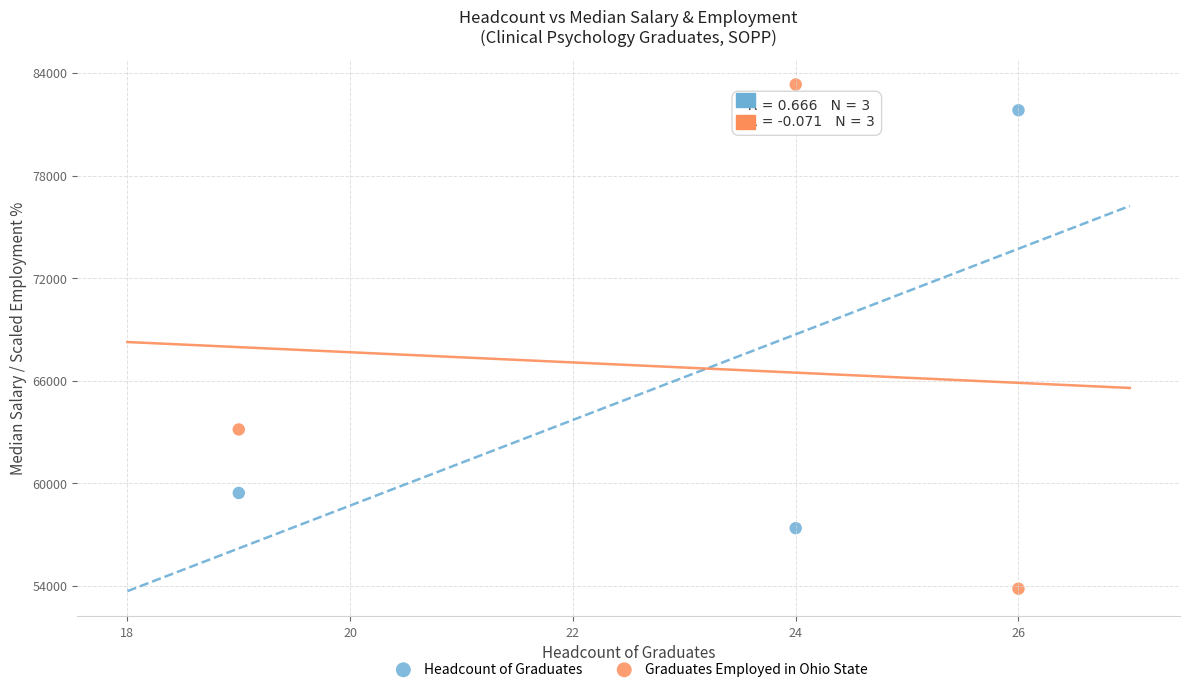

What is the X range (max minus min) for the scatter plot?

7.0